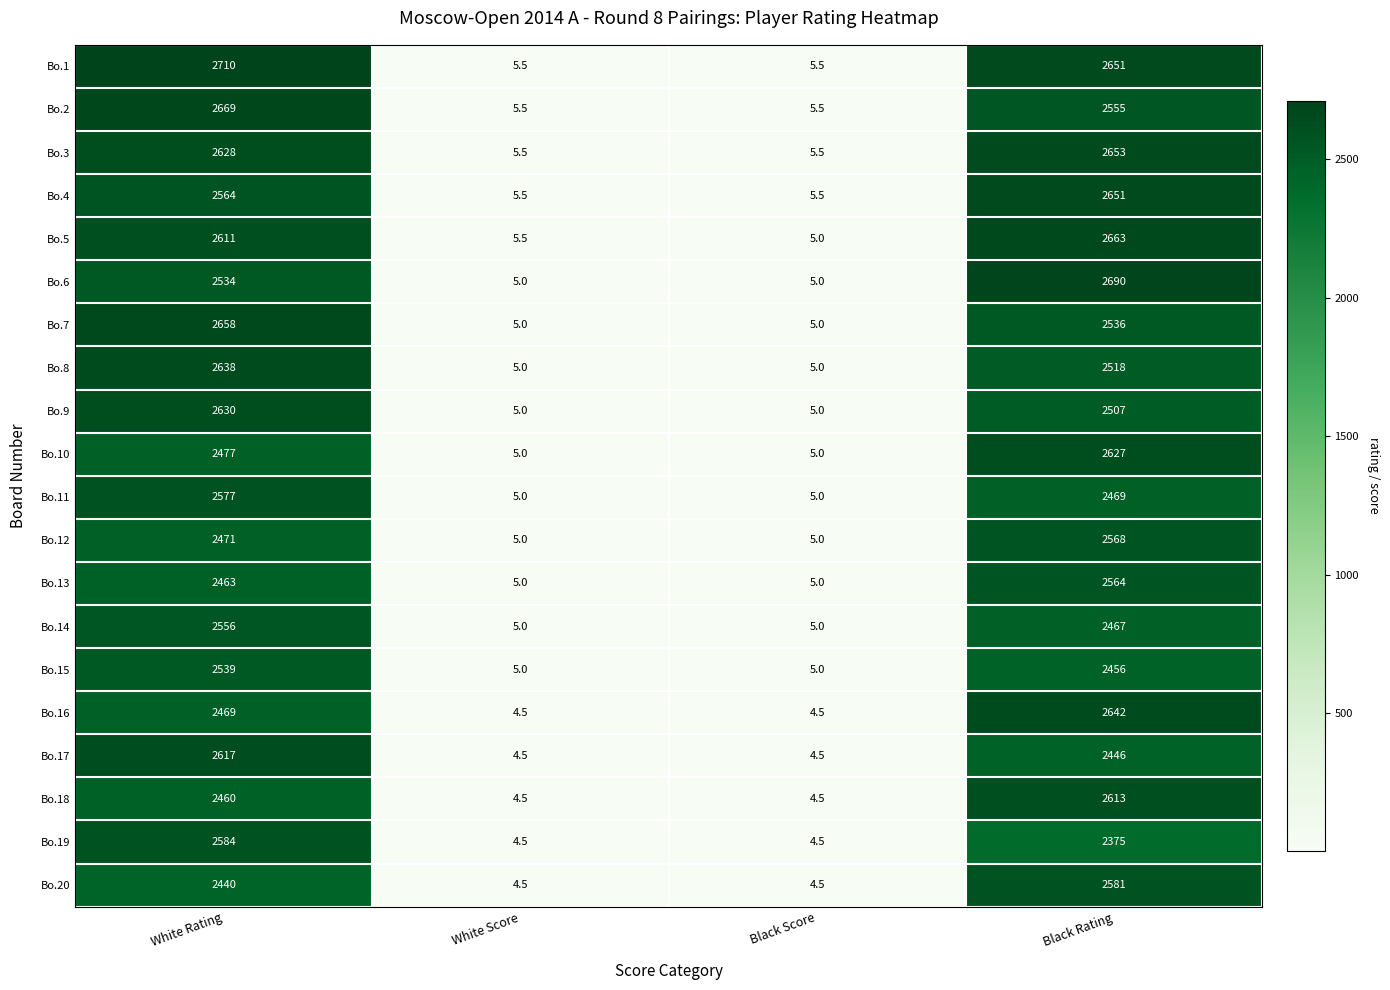

What is the smallest value displayed?

4.5